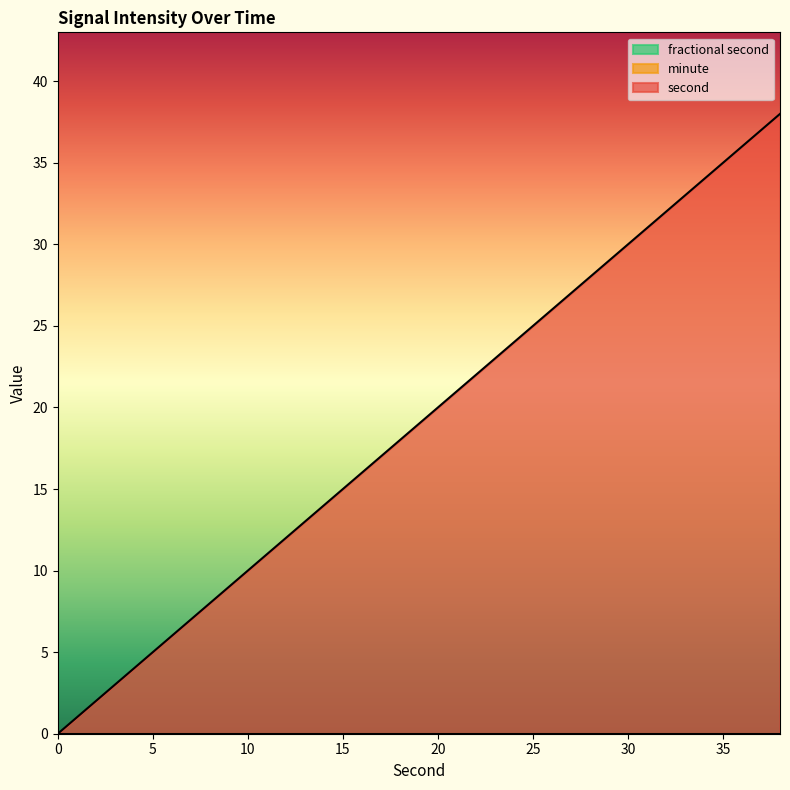

Which series has the widest spread of values?

second